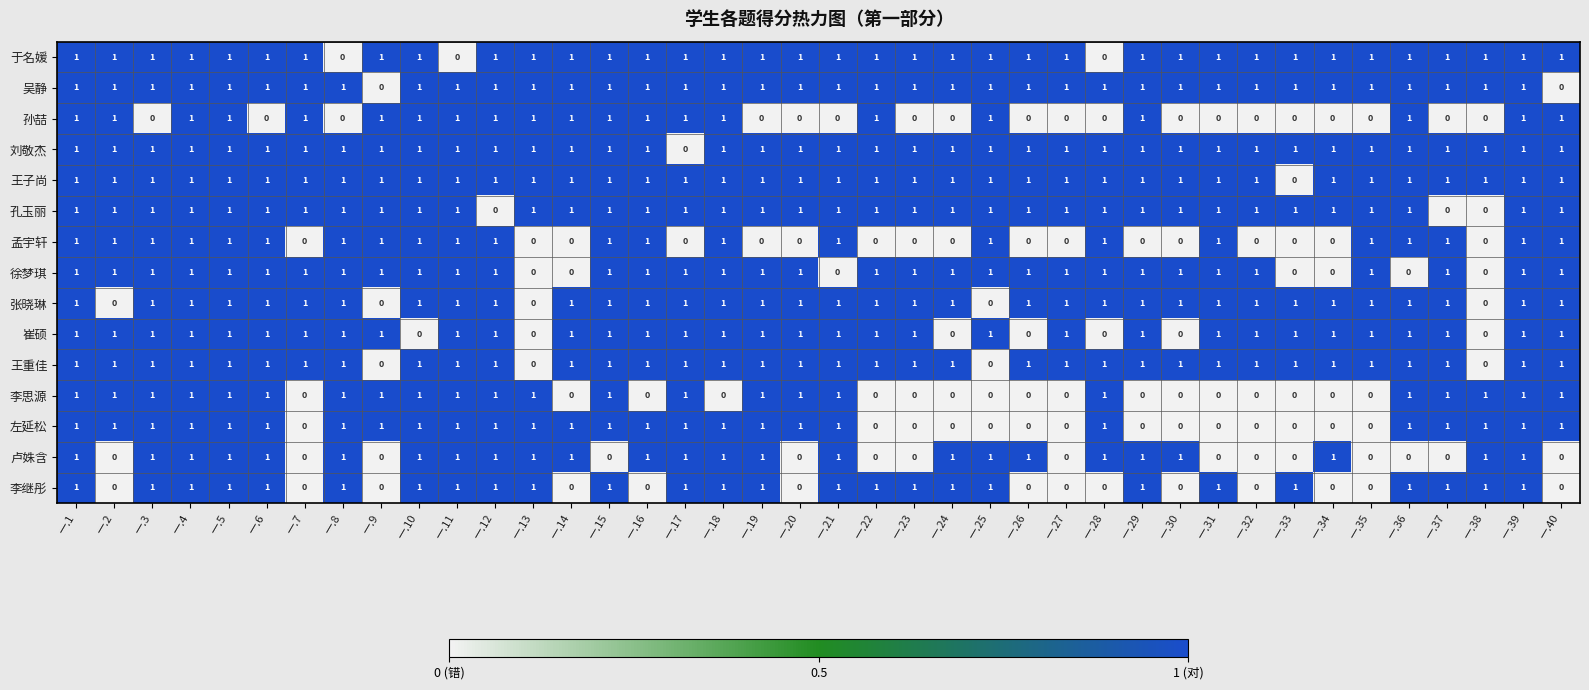

The 孔玉丽 series shows 2 at 一.26. True or false?

False